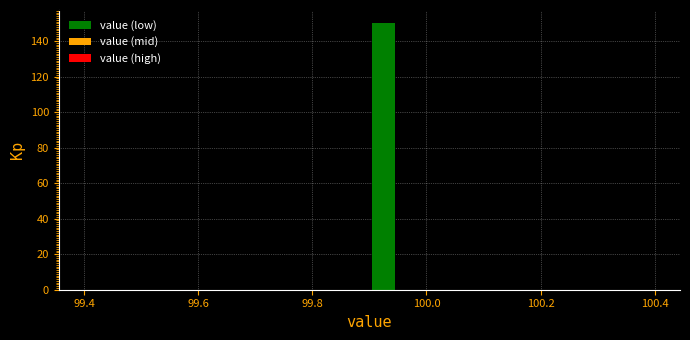

Read against the x-axis, roughly where is the centre of the tallest bar?

99.92